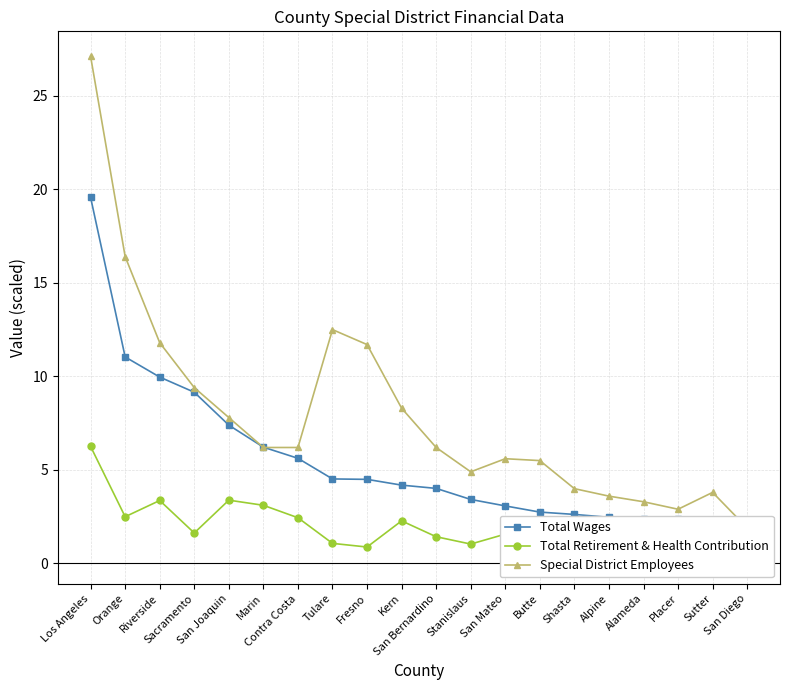

Reading left to right, extract all data points from this chart.

Total Wages: 19.6	11.0	10.0	9.2	7.4	6.2	5.6	4.5	4.5	4.2	4.0	3.4	3.1	2.7	2.6	2.5	2.4	2.4	1.9	1.7
Total Retirement & Health Contribution: 6.3	2.5	3.4	1.6	3.4	3.1	2.4	1.1	0.9	2.3	1.4	1.0	1.6	1.1	0.7	1.3	0.3	0.8	1.5	0.9
Special District Employees: 27.1	16.4	11.8	9.4	7.8	6.2	6.2	12.5	11.7	8.3	6.2	4.9	5.6	5.5	4.0	3.6	3.3	2.9	3.8	1.9